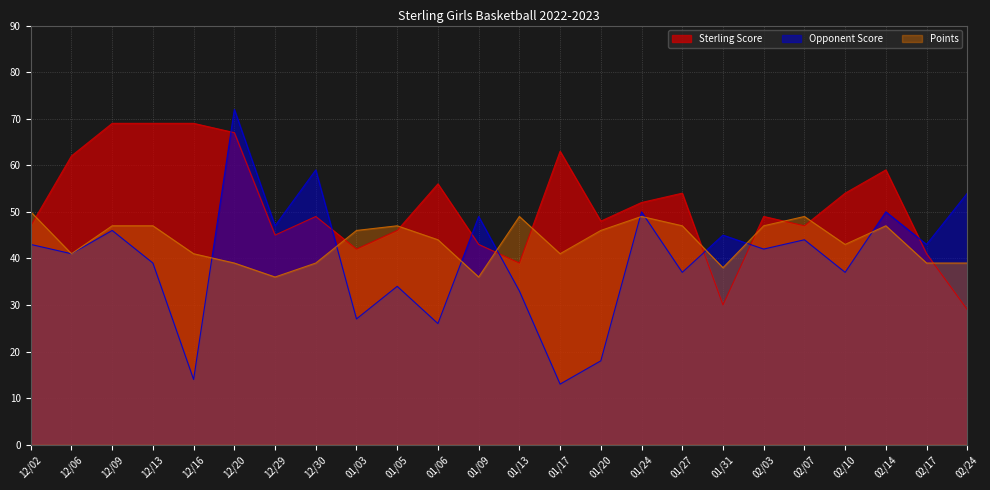

Reading left to right, extract all data points from this chart.

Sterling Score: 12/02=47	12/06=62	12/09=69	12/13=69	12/16=69	12/20=67	12/29=45	12/30=49	01/03=42	01/05=46	01/06=56	01/09=43	01/13=39	01/17=63	01/20=48	01/24=52	01/27=54	01/31=30	02/03=49	02/07=47	02/10=54	02/14=59	02/17=41	02/24=29
Opponent Score: 12/02=43	12/06=41	12/09=46	12/13=39	12/16=14	12/20=72	12/29=47	12/30=59	01/03=27	01/05=34	01/06=26	01/09=49	01/13=33	01/17=13	01/20=18	01/24=50	01/27=37	01/31=45	02/03=42	02/07=44	02/10=37	02/14=50	02/17=43	02/24=54
Points: 12/02=50	12/06=41	12/09=47	12/13=47	12/16=41	12/20=39	12/29=36	12/30=39	01/03=46	01/05=47	01/06=44	01/09=36	01/13=49	01/17=41	01/20=46	01/24=49	01/27=47	01/31=38	02/03=47	02/07=49	02/10=43	02/14=47	02/17=39	02/24=39